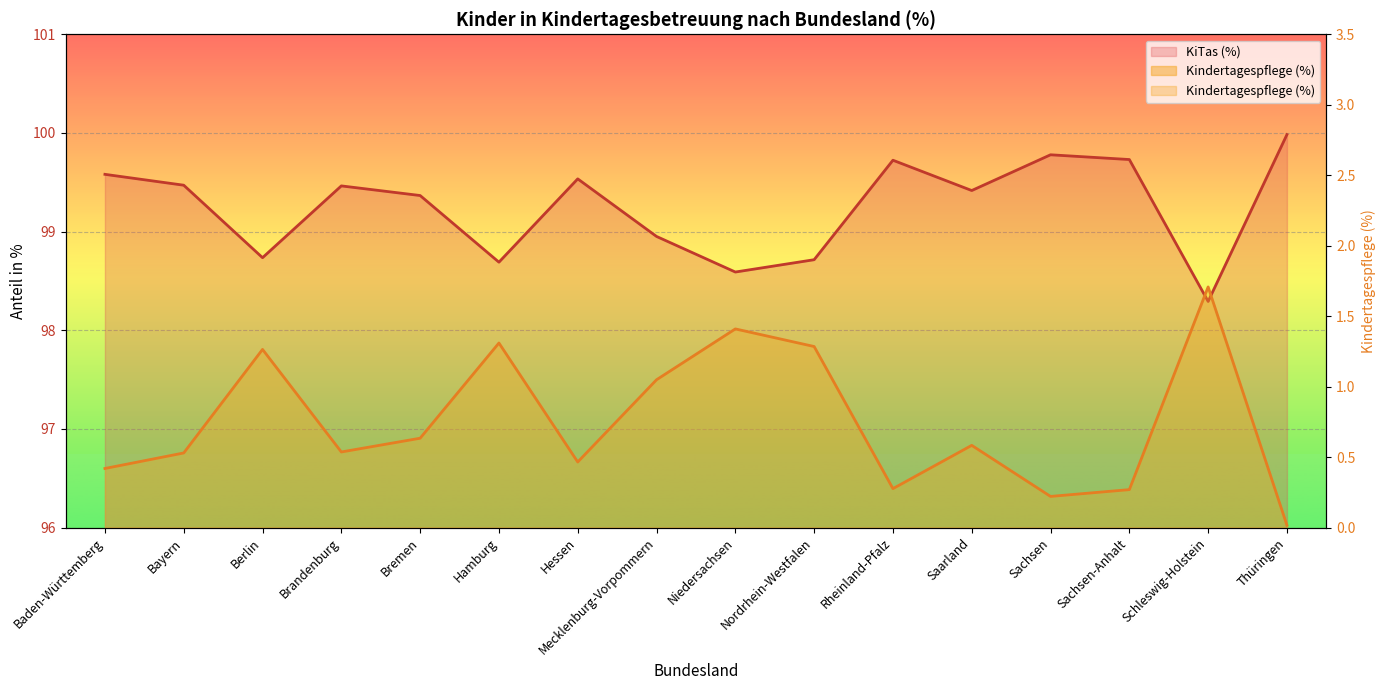

Rank the categories by value from highest to lowest.

Schleswig-Holstein, Niedersachsen, Hamburg, Nordrhein-Westfalen, Berlin, Mecklenburg-Vorpommern, Bremen, Saarland, Brandenburg, Bayern, Hessen, Baden-Württemberg, Rheinland-Pfalz, Sachsen-Anhalt, Sachsen, Thüringen